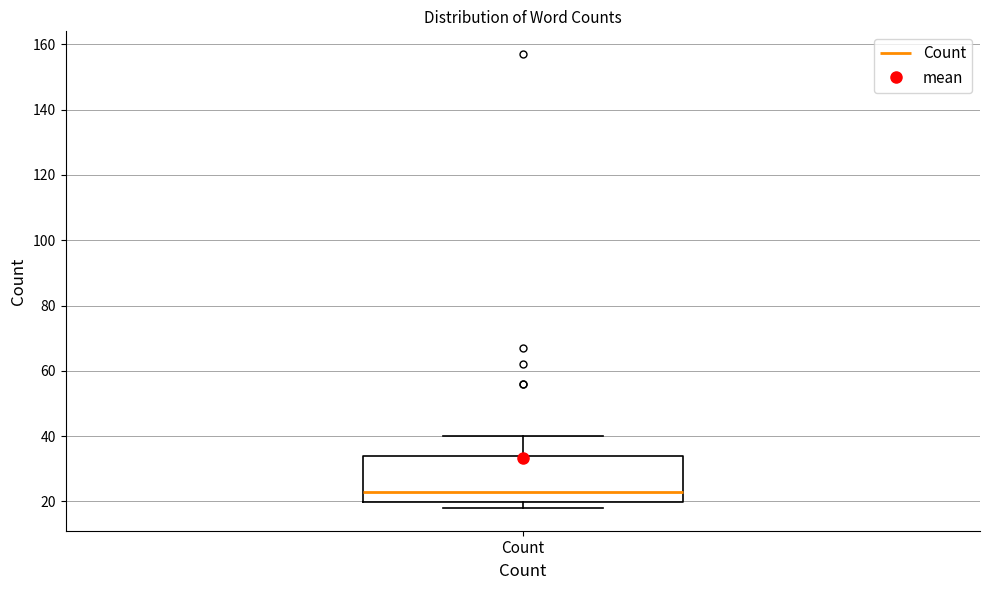

Read this box plot against the y-axis: the position of the median line, the range covered by the box, and the ends of both whiskers. The values are not printed on the chart, so give them approximately, as read against the axis.

median 24, box 20 to 34, whiskers 18 to 40